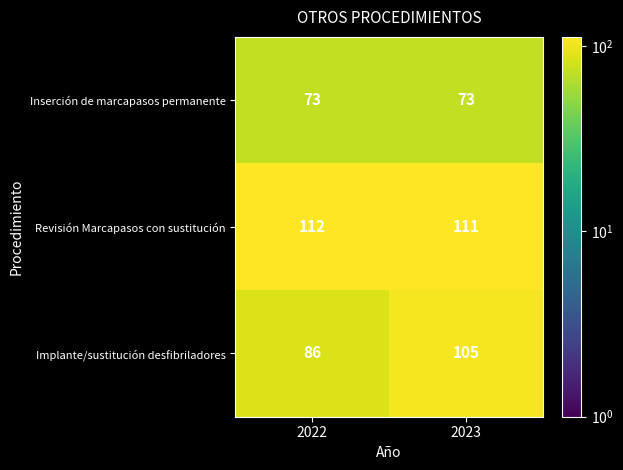

The value of Implante/sustitución desfibriladores at 2023 is 158. True or false?

False